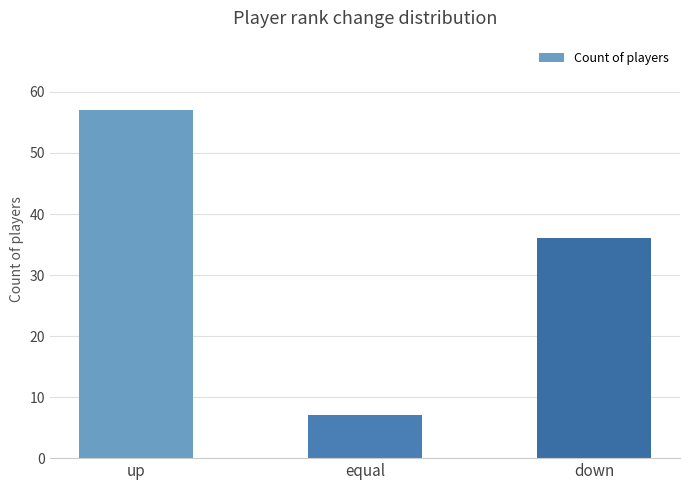

Where is the data nearest to the value 32?

down